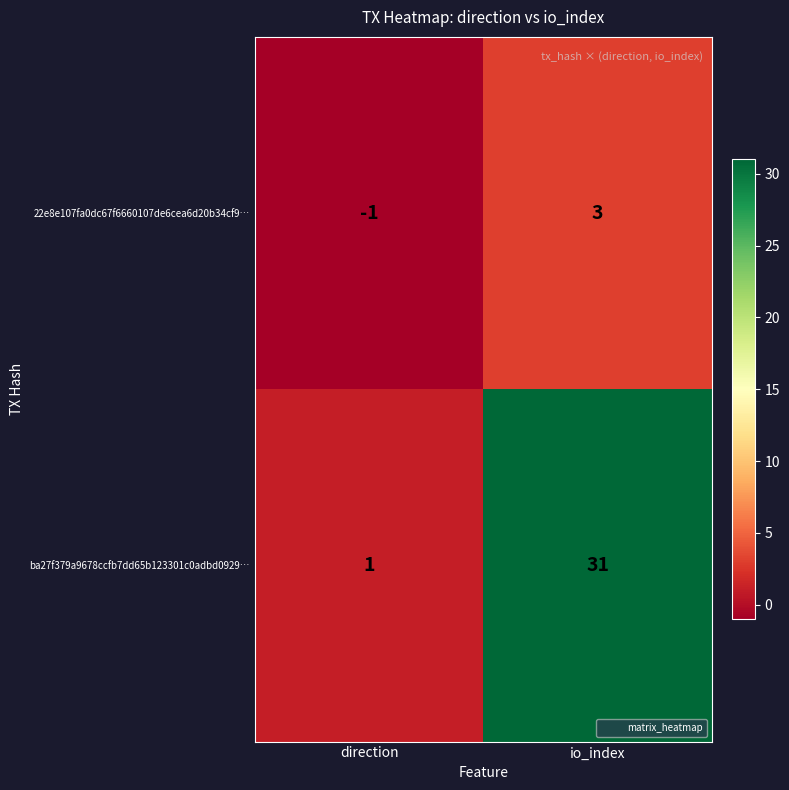

Which series changed the most between direction and io_index?

ba27f379a9678ccfb7dd65b123301c0adbd0929…